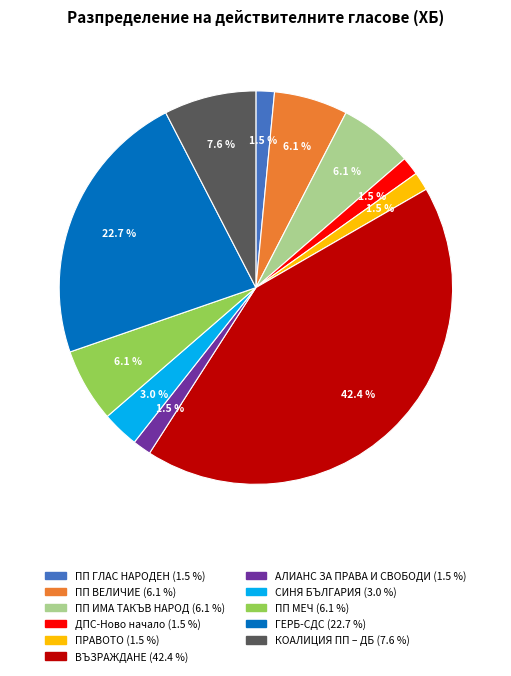

Which has a higher value, АЛИАНС ЗА ПРАВА И СВОБОДИ or ПП ИМА ТАКЪВ НАРОД?

ПП ИМА ТАКЪВ НАРОД